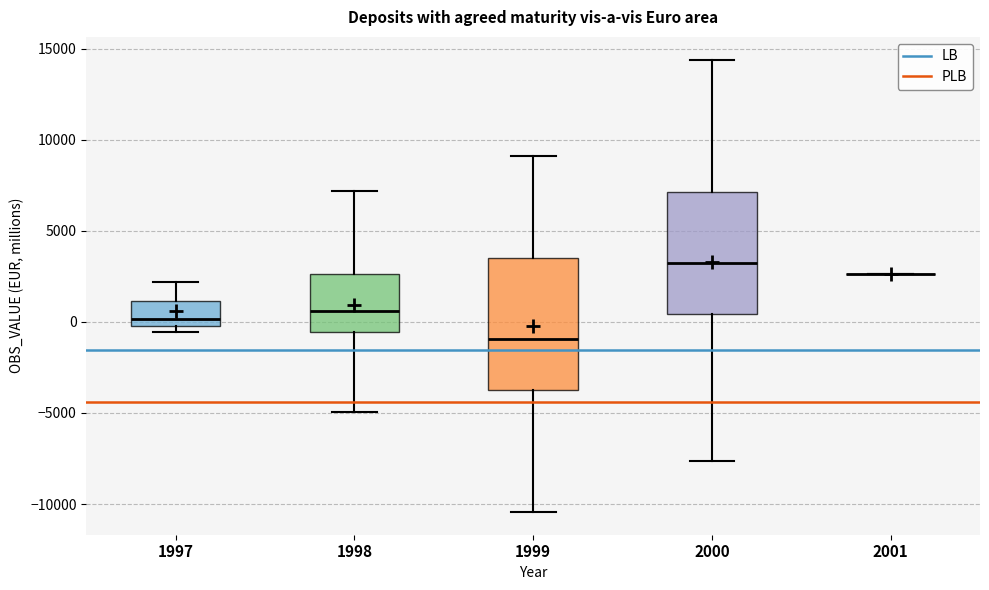

Comparing the boxes themselves (not the whiskers), which one is the tallest?

1999